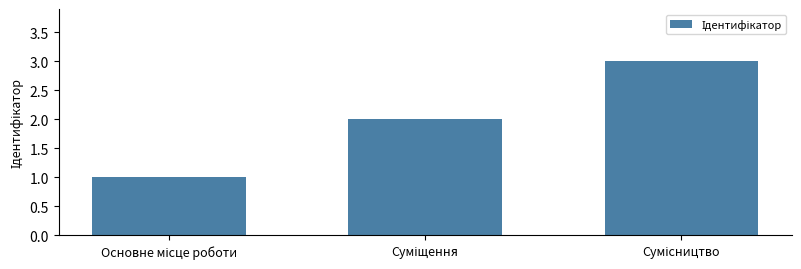

What is the sum of all values?

6